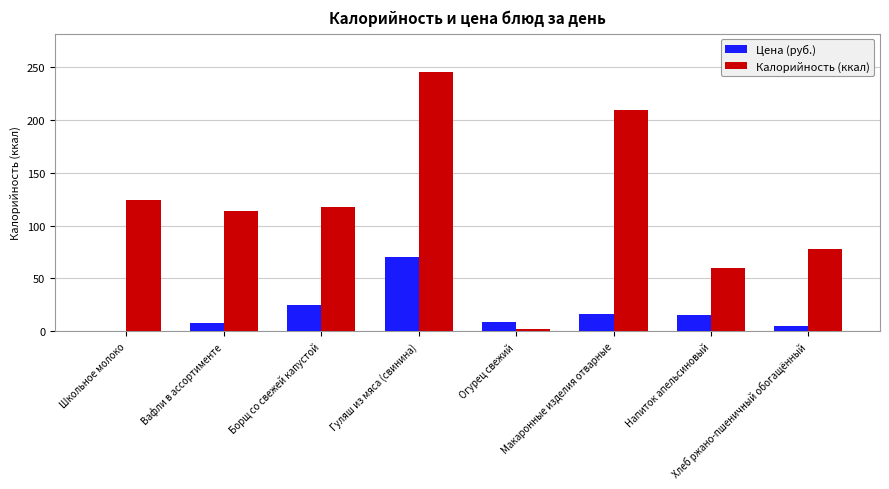

At which category is the sum across all series the highest?

Гуляш из мяса (свинина)